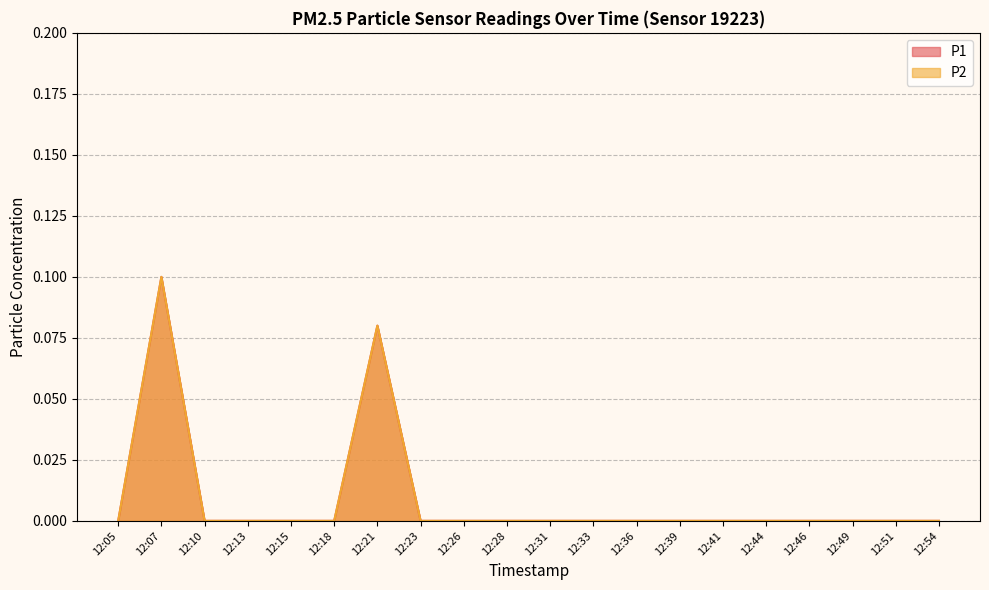

True or false: P2 and P1 intersect in this chart.

False